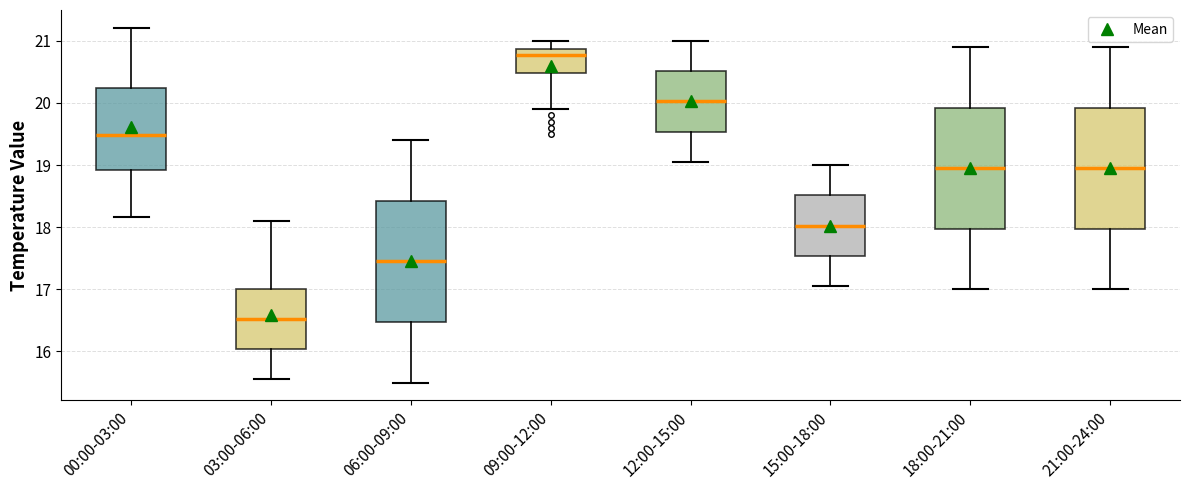

Reading left to right, read every box against the y-axis: the position of its median line, the range the box covers, and the ends of its whiskers. The values are not printed on the chart, so give them approximately, as read against the axis.

00:00-03:00: median 19.5, box 18.9 to 20.2, whiskers 18.2 to 21.2
03:00-06:00: median 16.5, box 16.0 to 17.0, whiskers 15.6 to 18.1
06:00-09:00: median 17.5, box 16.5 to 18.4, whiskers 15.5 to 19.4
09:00-12:00: median 20.8, box 20.5 to 20.9, whiskers 19.9 to 21.0
12:00-15:00: median 20.0, box 19.5 to 20.5, whiskers 19.1 to 21.0
15:00-18:00: median 18.0, box 17.5 to 18.5, whiskers 17.1 to 19.0
18:00-21:00: median 19.0, box 18.0 to 19.9, whiskers 17.0 to 20.9
21:00-24:00: median 19.0, box 18.0 to 19.9, whiskers 17.0 to 20.9